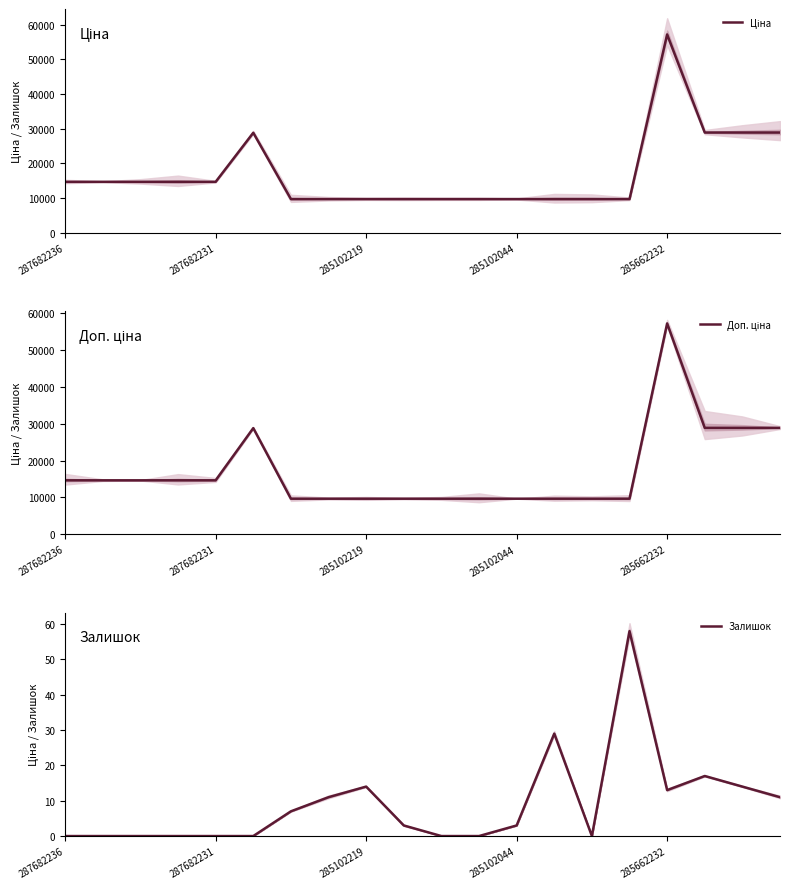

List the series in order of their peak value, lowest first.

Залишок, Ціна, Доп. ціна